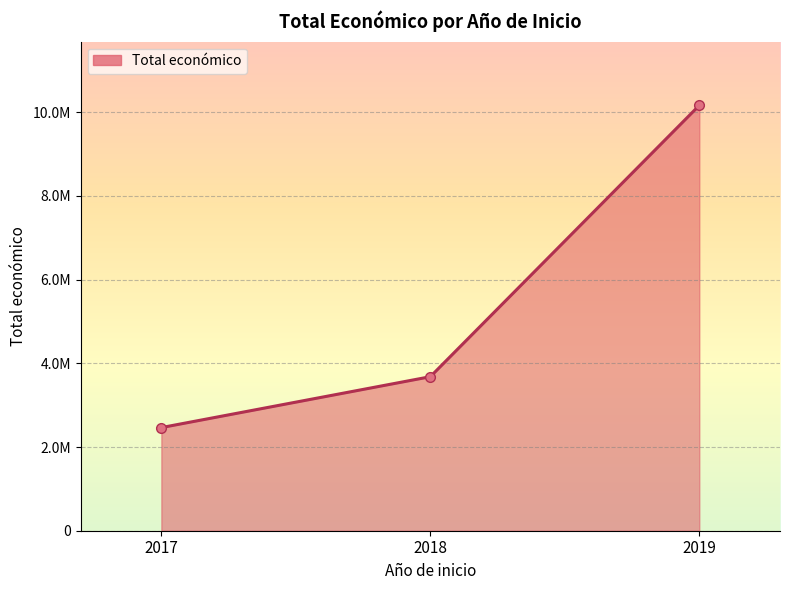

Which category has the highest value across all series?

2019